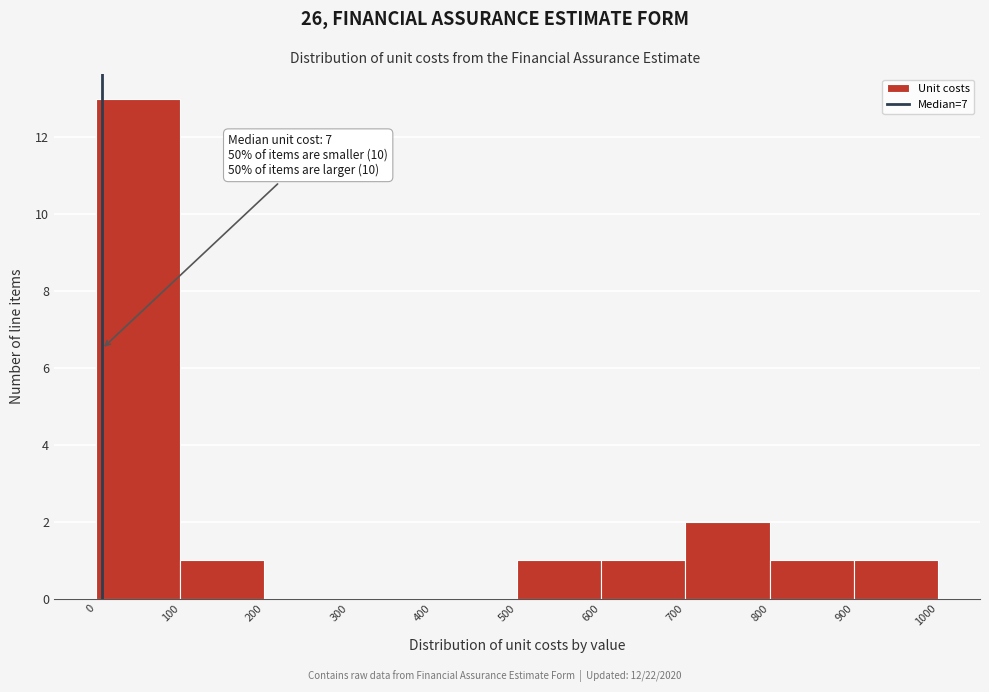

Over which range of the x-axis is the bar tallest?

0 to 100